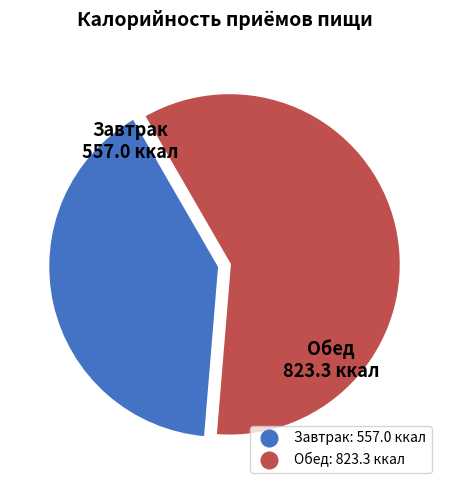

Approximately how many times larger is the value at Завтрак compared to Обед?

0.7